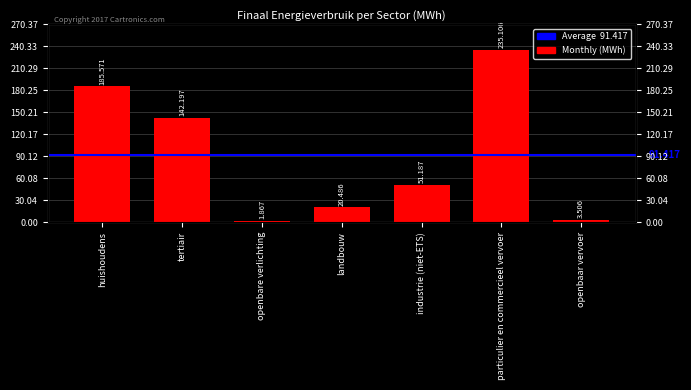

What is the sum of the values at particulier en commercieel vervoer and landbouw?

255592.1